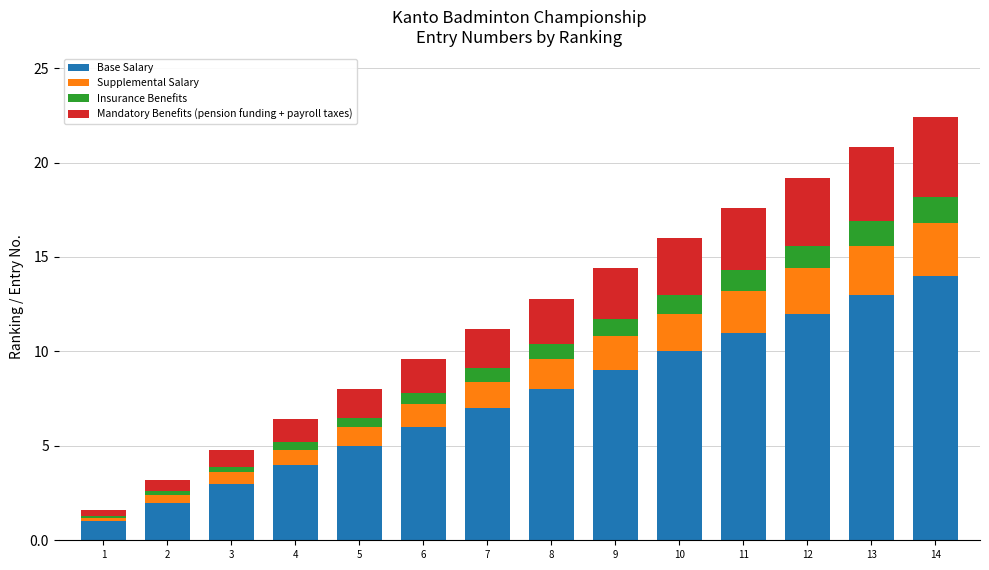

What is the total value across all series at 9?

14.4